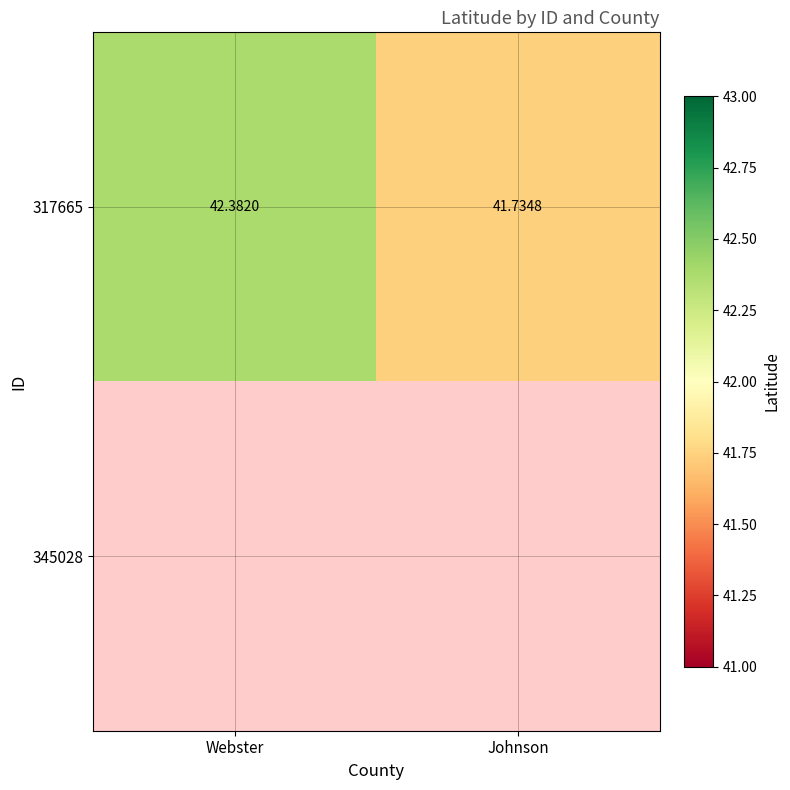

At how many categories does at least one series exceed 42?

1